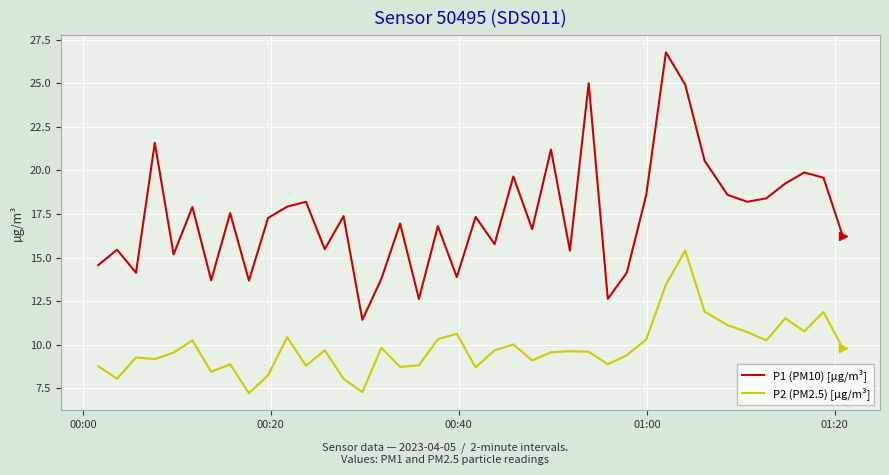

Which series has the widest spread of values?

P1 (PM10) [µg/m³]